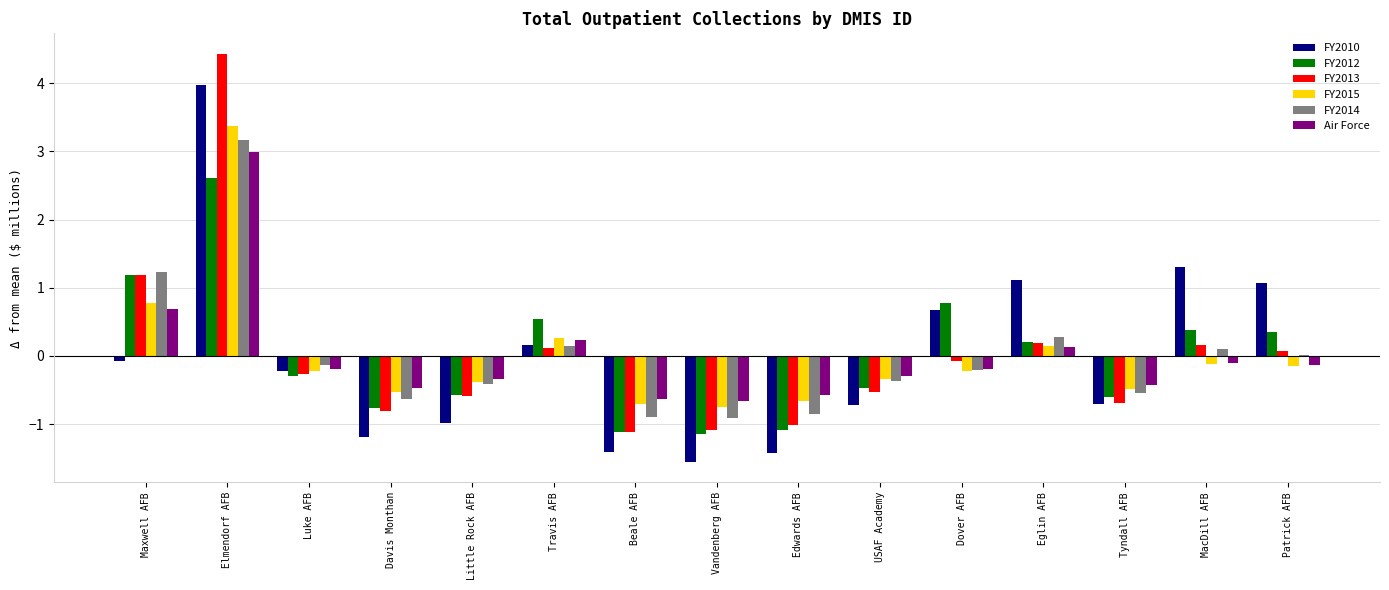

Is it true that FY2013 equals -0.3 at Luke AFB?

True